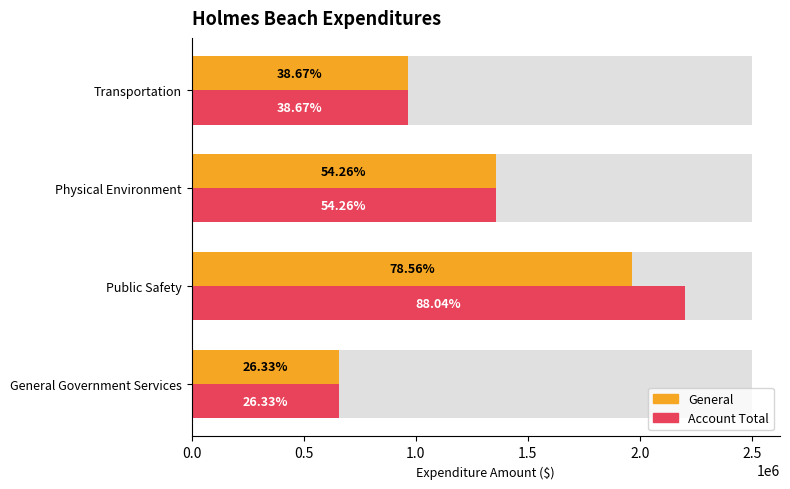

List the series in order of their overall mean, lowest first.

General, Account Total